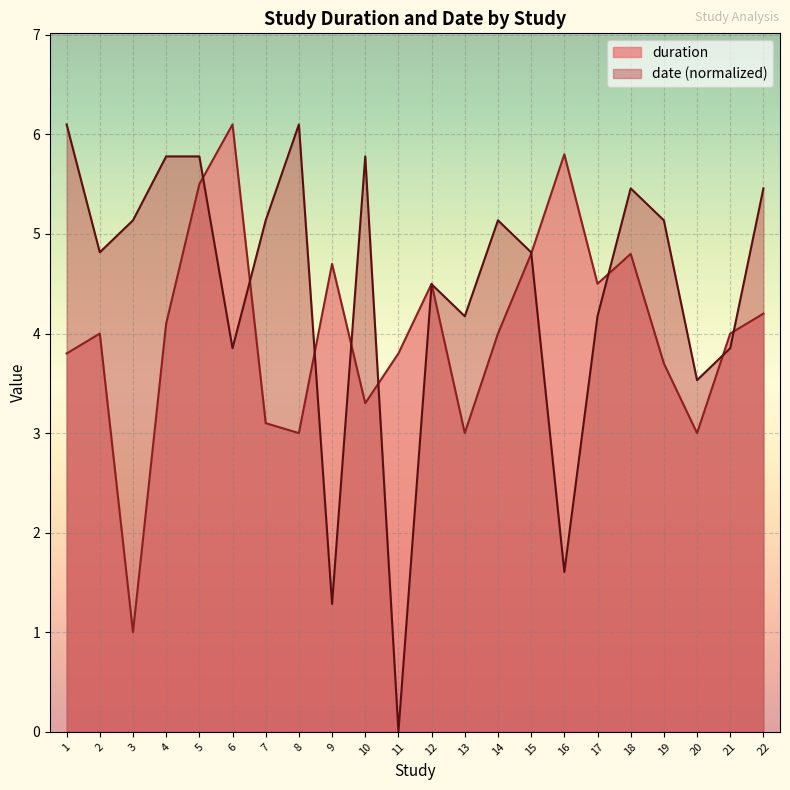

Which series has the largest range (max minus min)?

date (normalized)